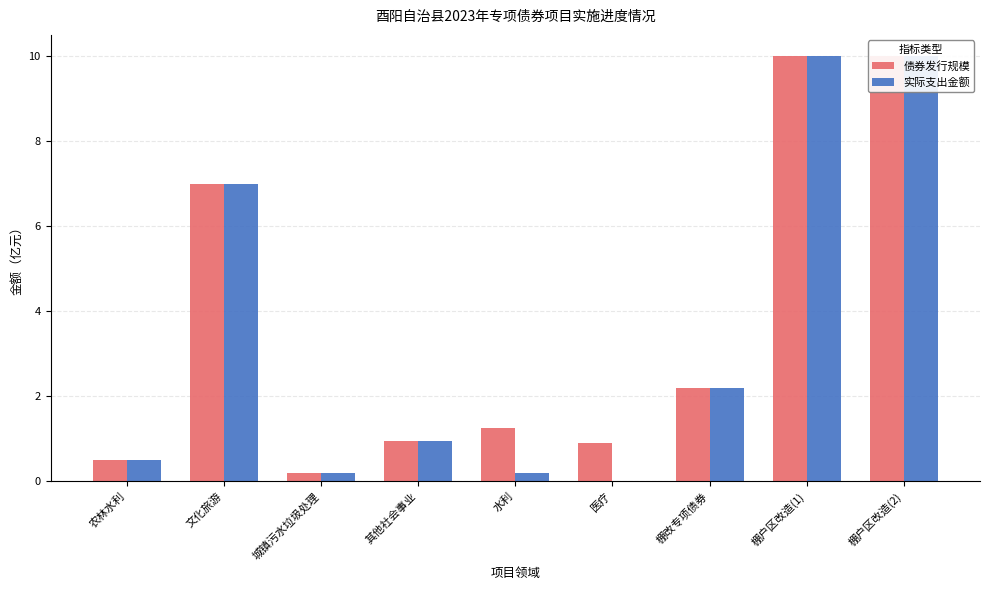

What is the difference between the 债券发行规模 values at 水利 and 棚改专项债券?

1.0